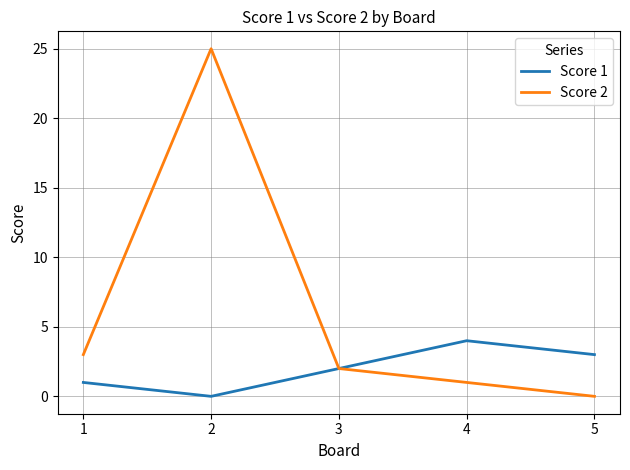

What is the average value of the Score 1 series?

2